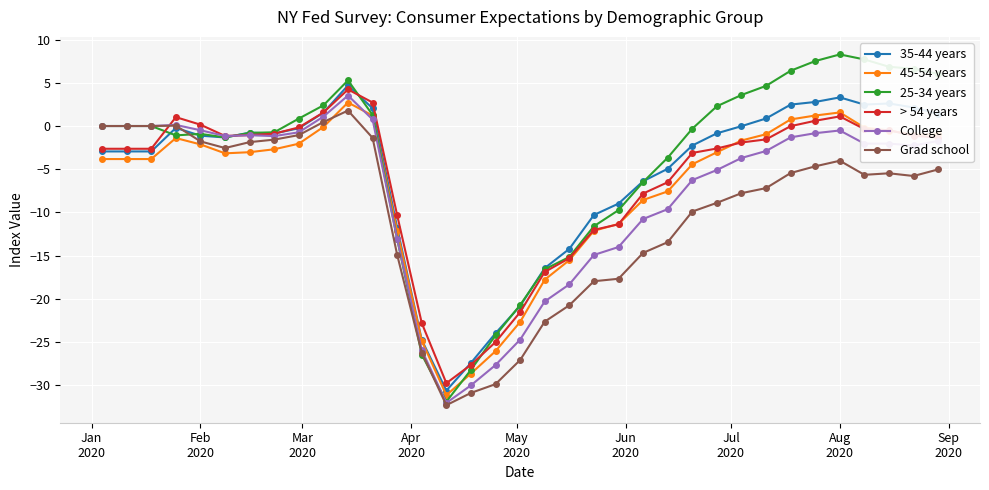

What is the value of the College point at the 35th from the left?

-1.7